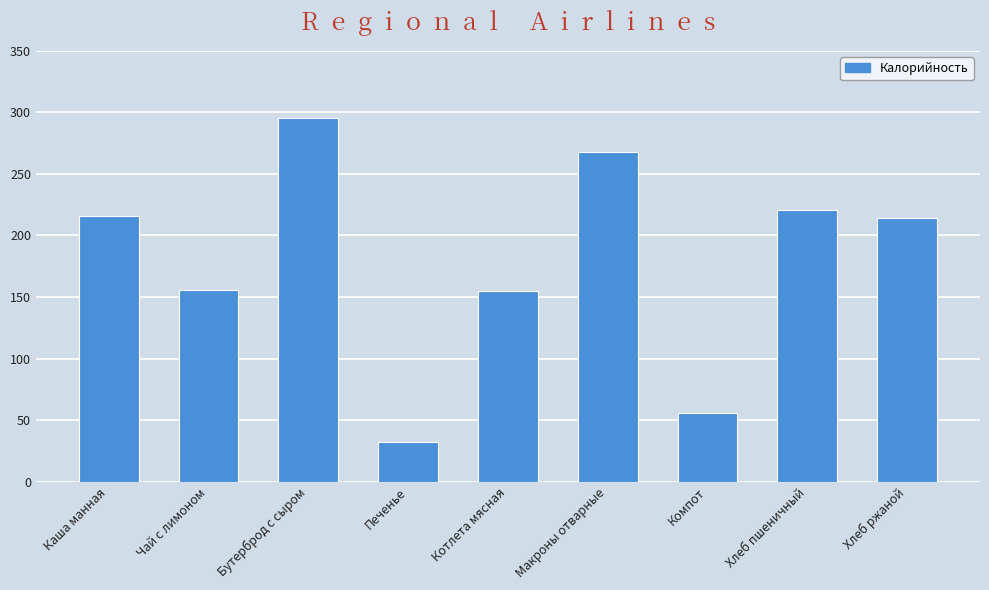

What is the sum of the values at Макроны отварные and Котлета мясная?

423